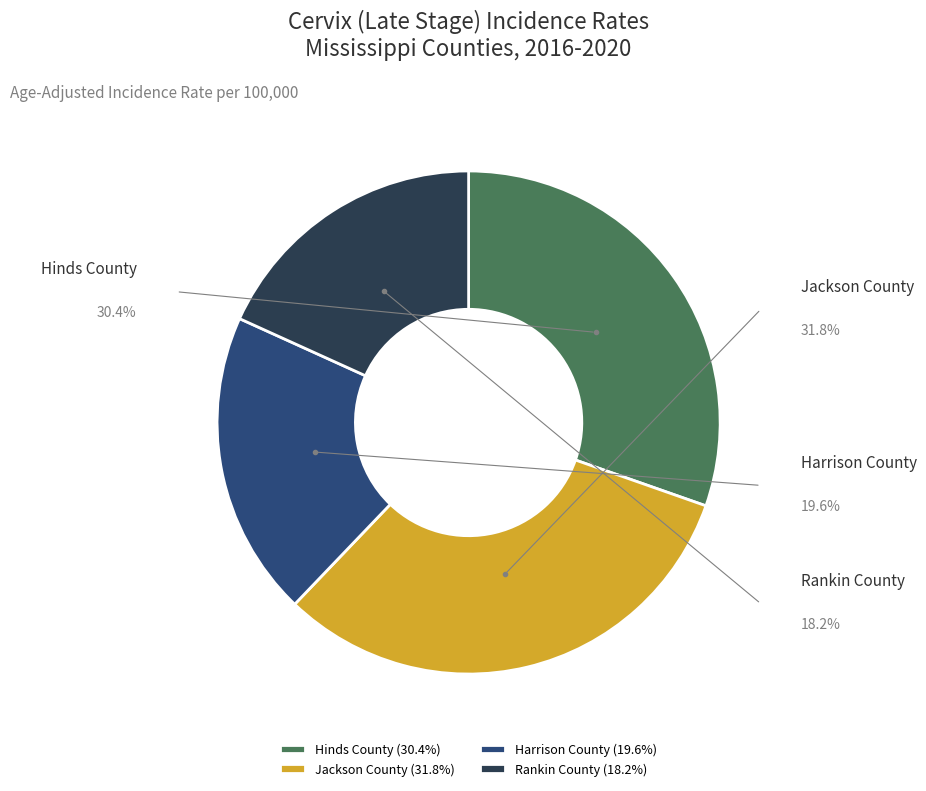

Which slice is the smallest?

Rankin County